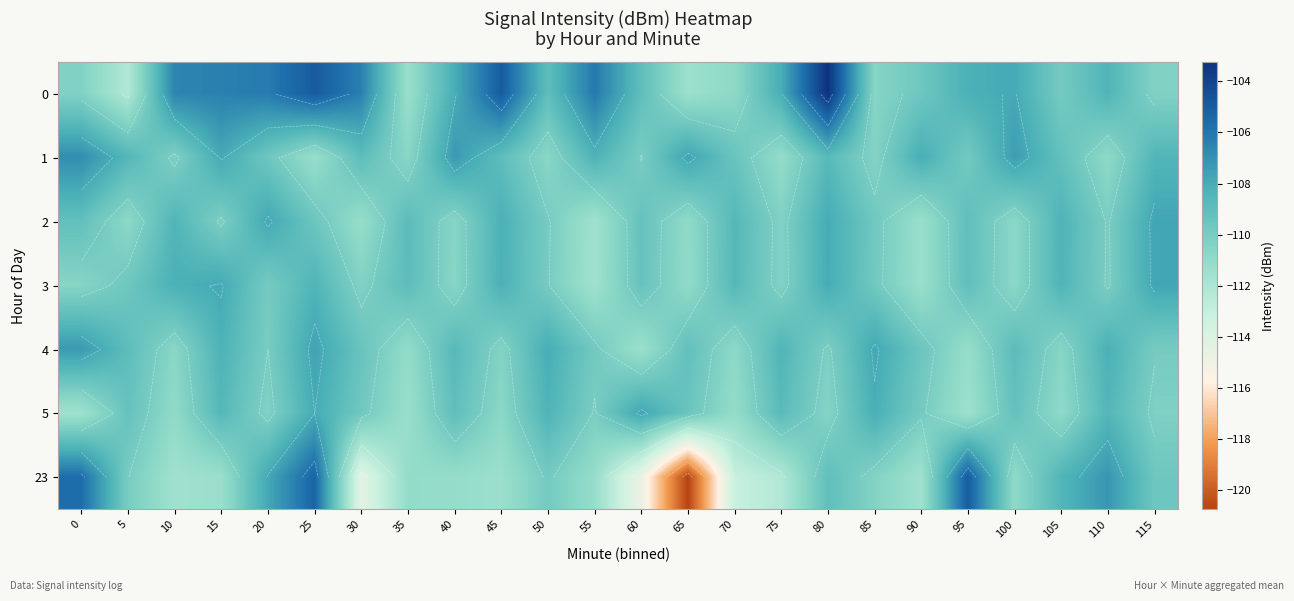

How many data points does each series have?

24